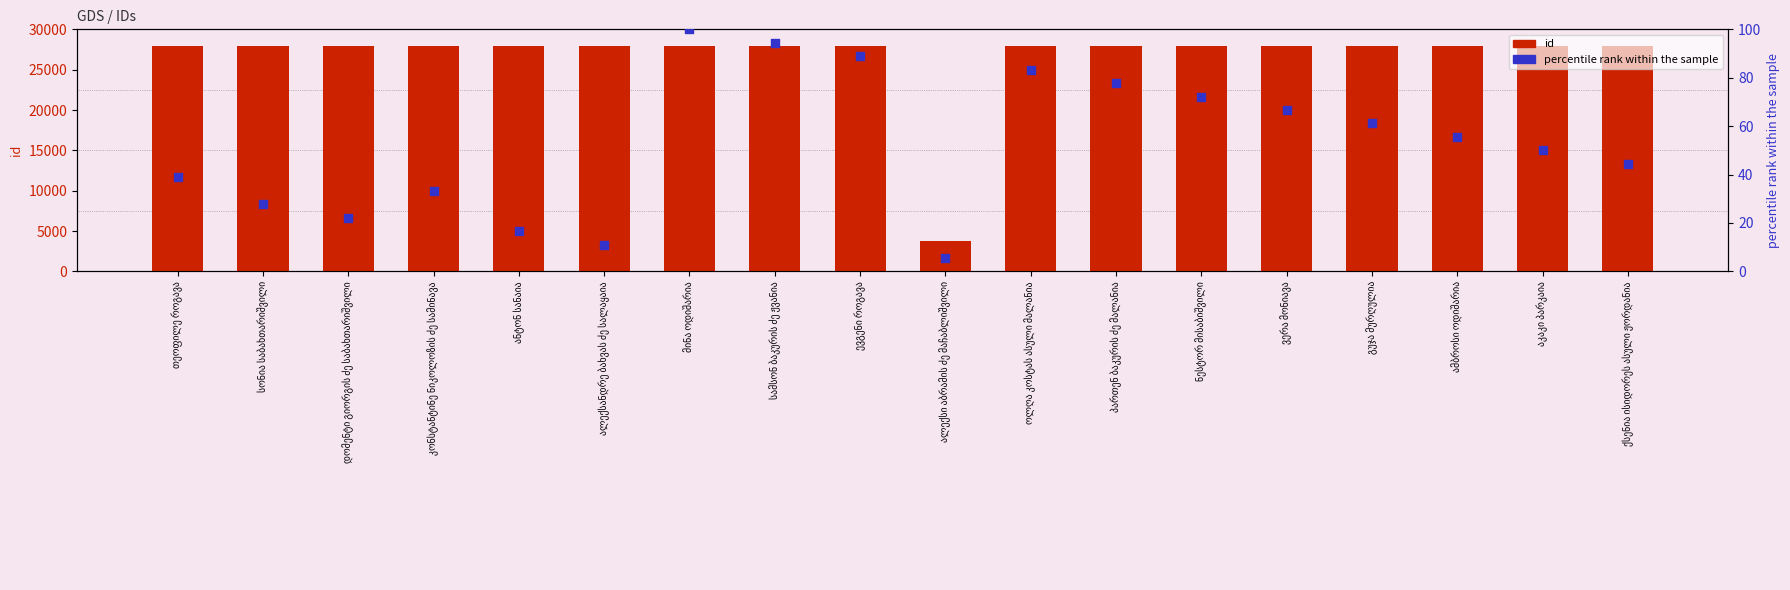

What are all the series names shown in the legend?

id, percentile rank within the sample